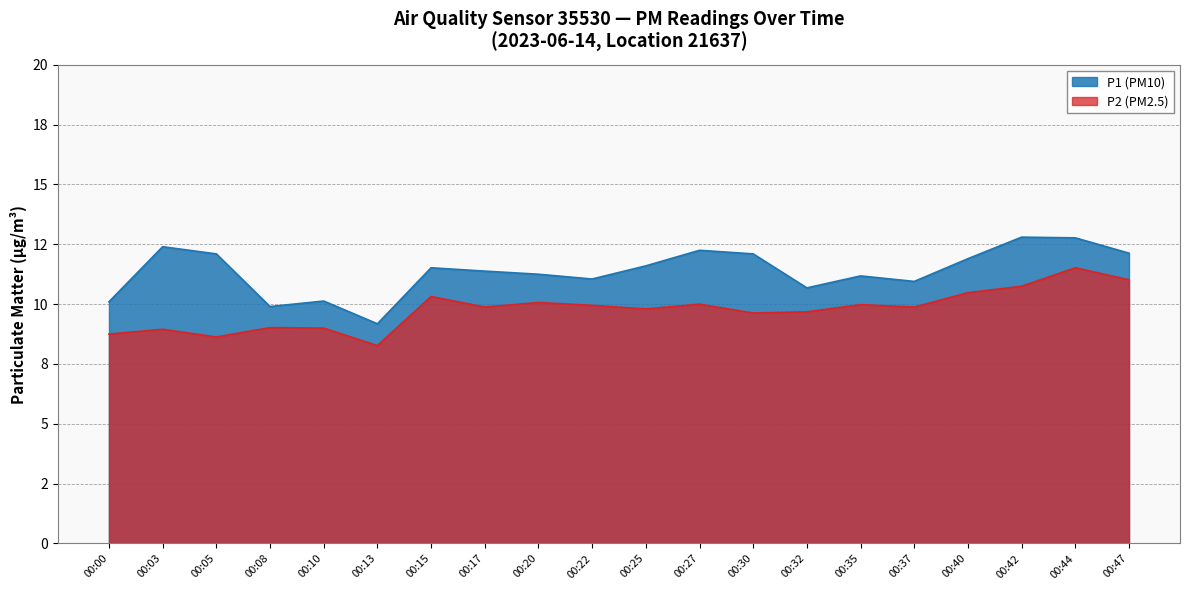

True or false: P2 and P1 cross at least once.

False